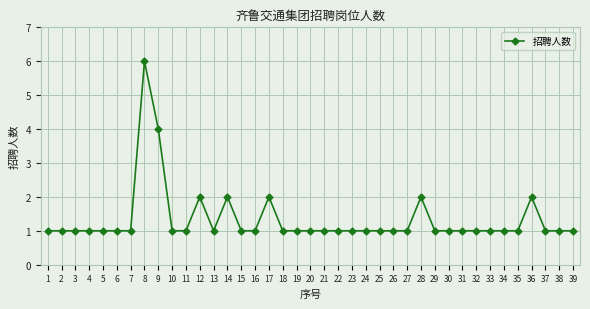

What value does the data have at 3?

1